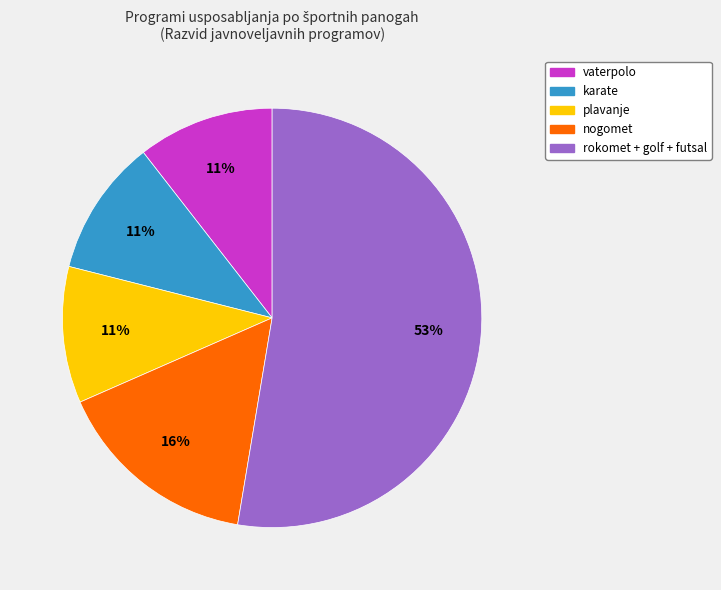

How many slices are in this pie chart?

5